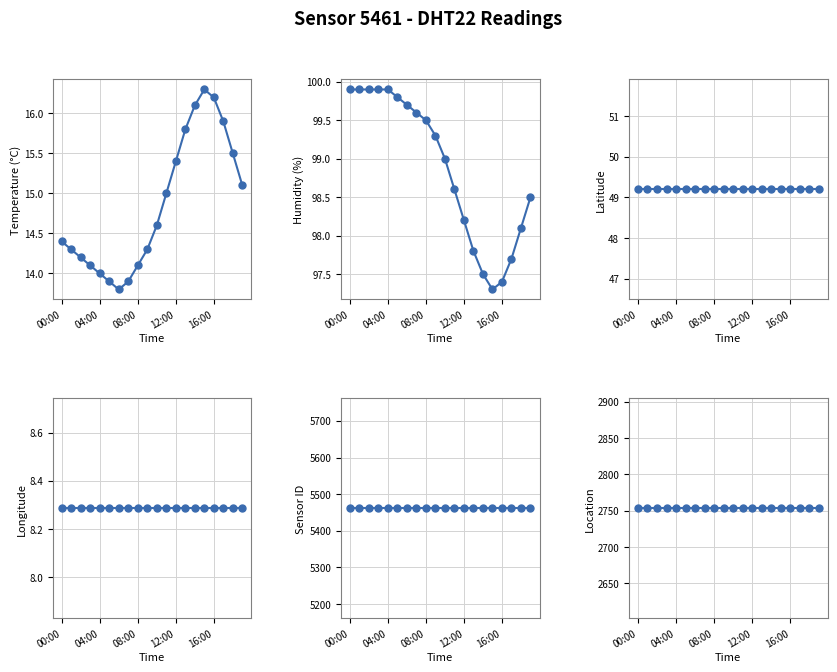

Is it true that location equals 2753.0 at 18?

True